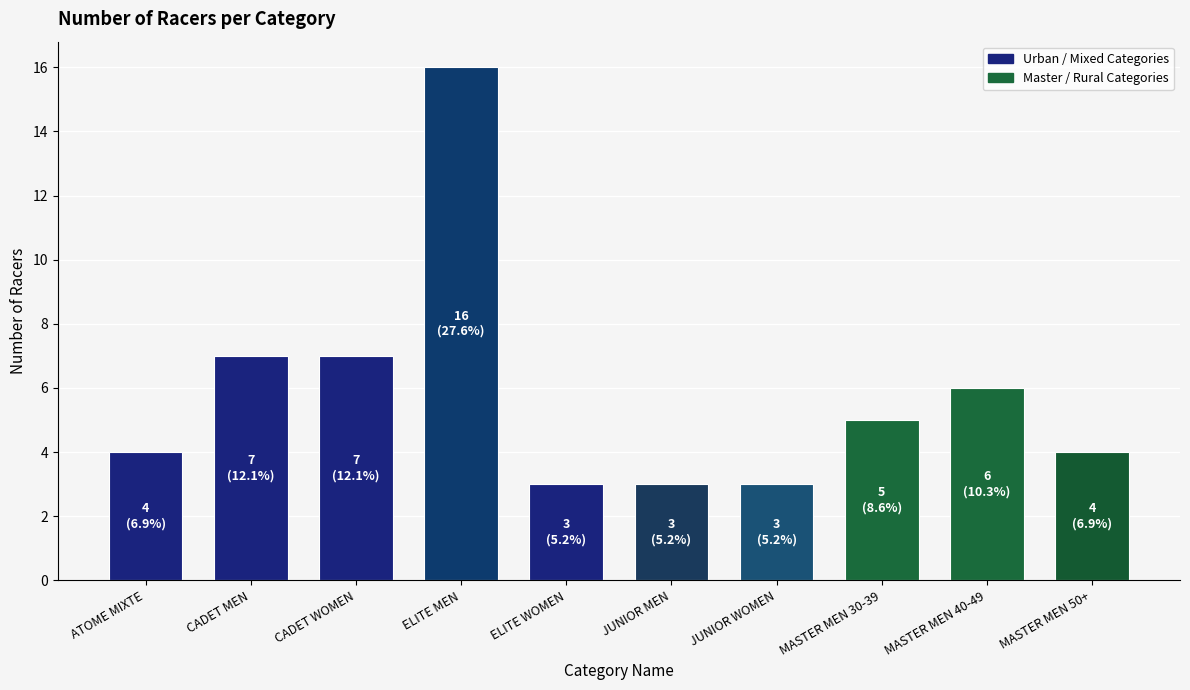

Where does the data first go above 5?

CADET MEN